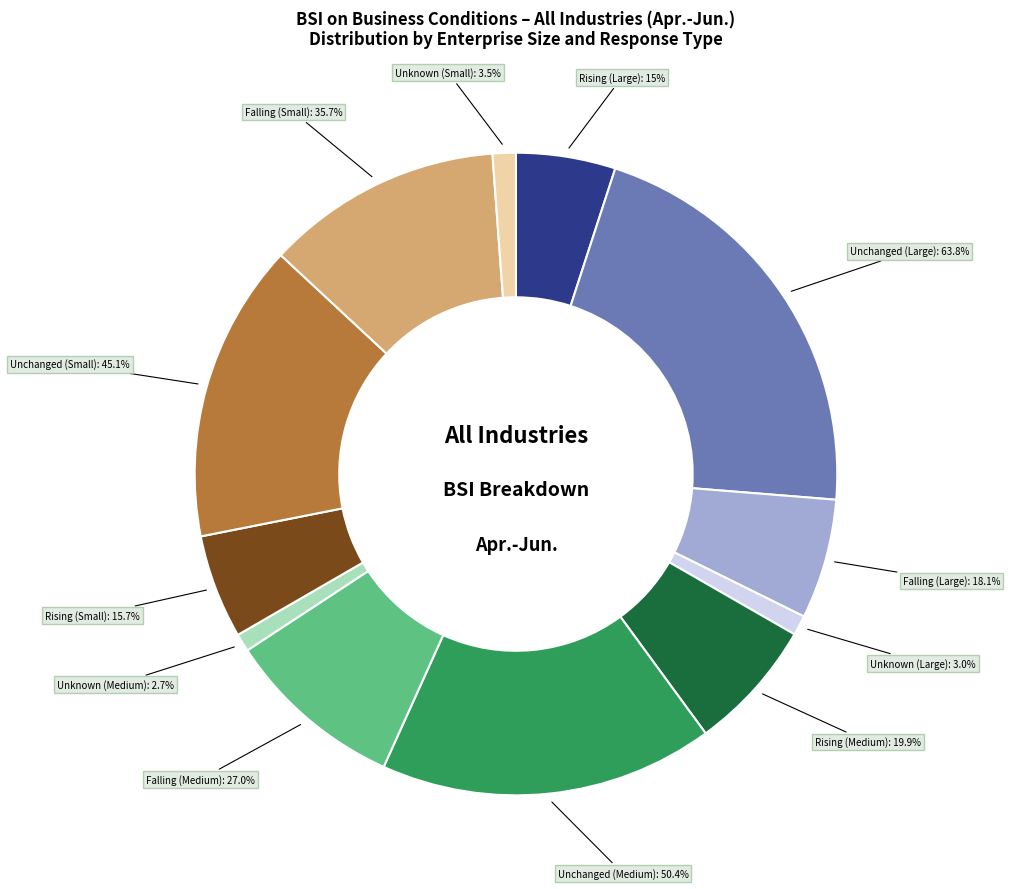

How many slices are in this pie chart?

3